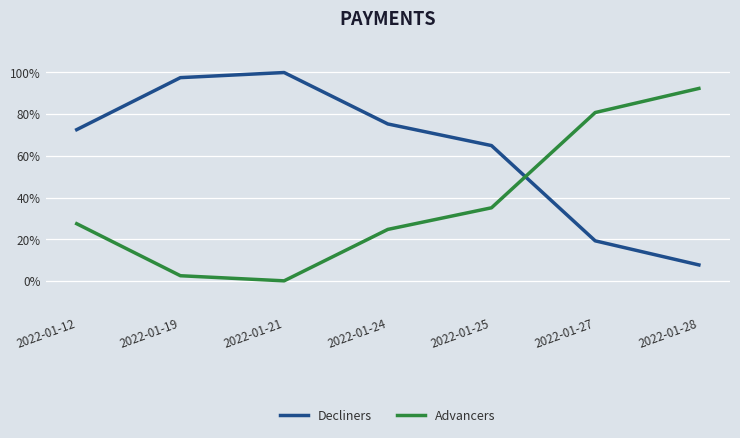

What is the approximate value of Decliners at 2022-01-12?

72.5